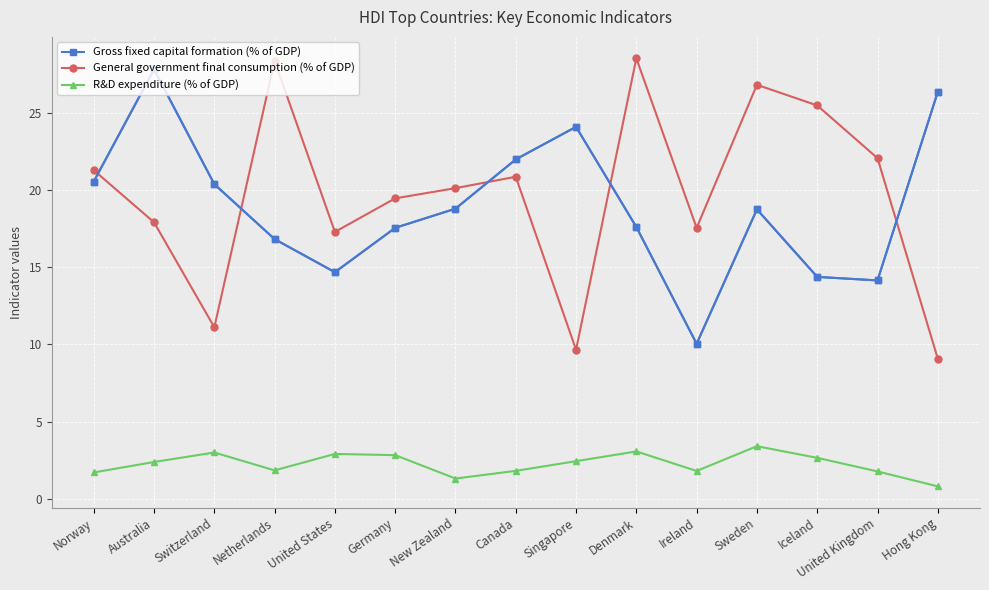

Is the value of Gross fixed capital formation (% of GDP) at Australia greater than the value of General government final consumption (% of GDP) at Canada?

Yes